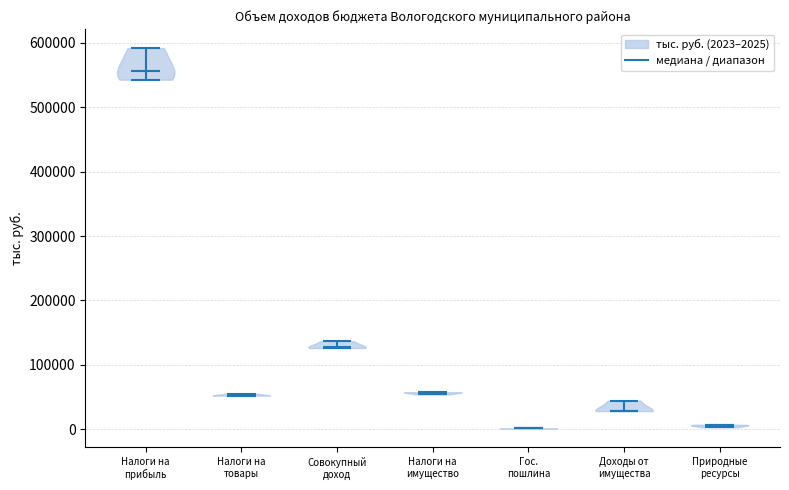

Which violin has the highest median line?

Налоги на прибыль